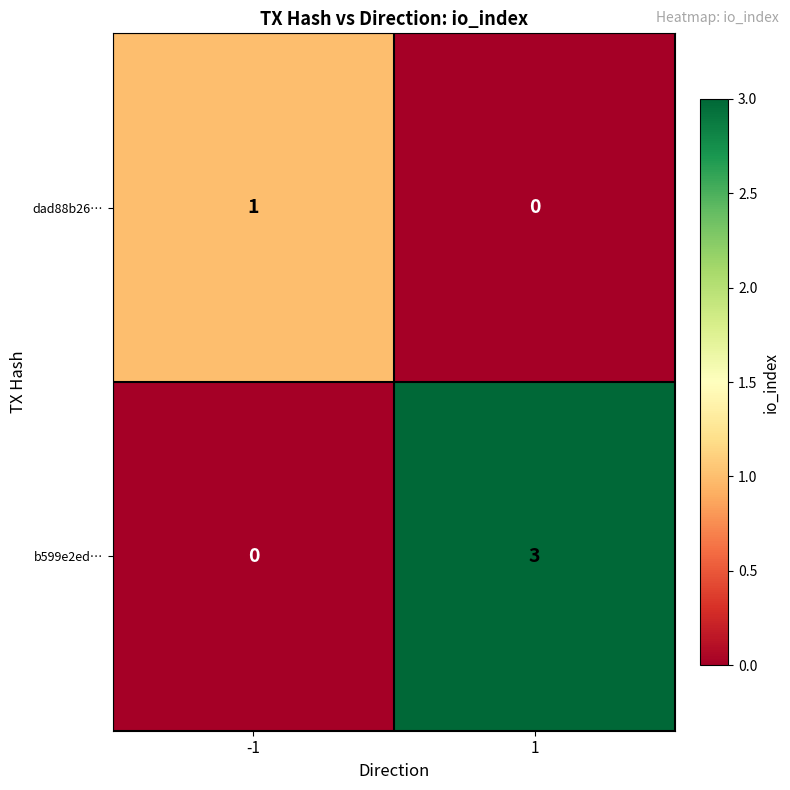

How many data points does each series have?

2